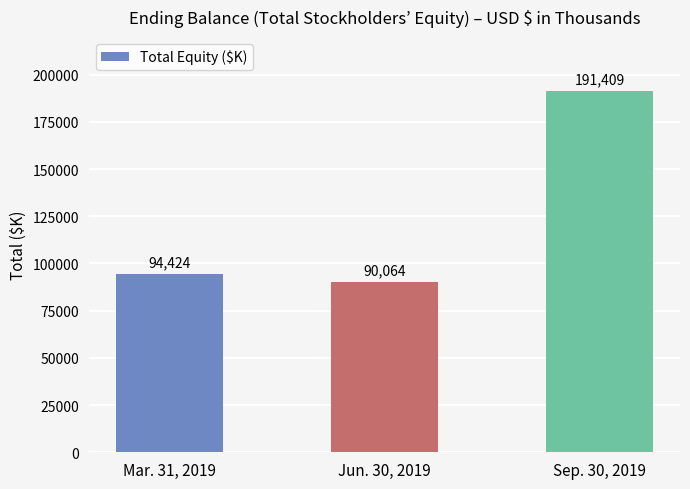

What is the change in value from Mar. 31, 2019 to Jun. 30, 2019?

-4360